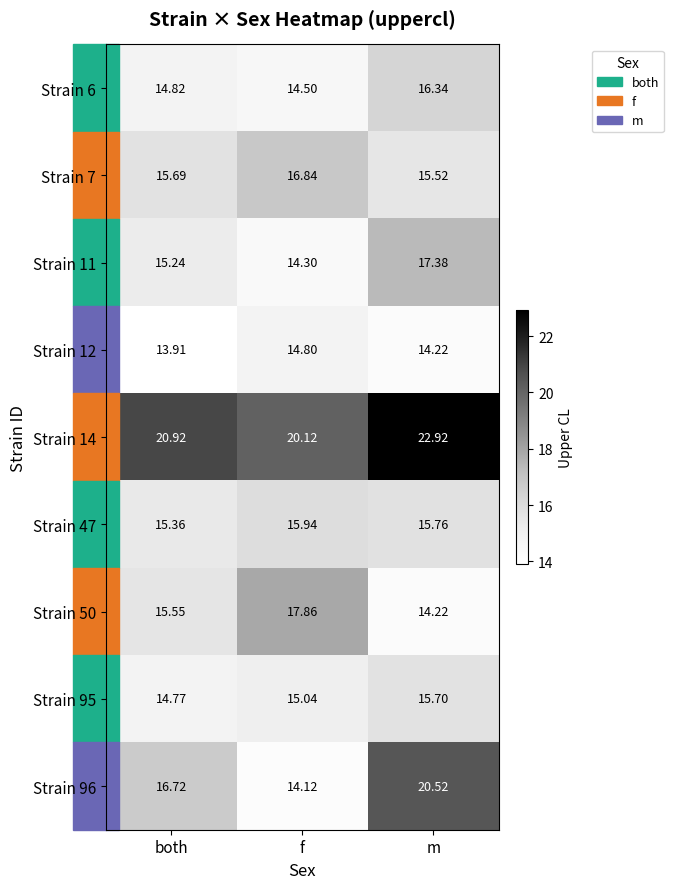

Rank the categories by Strain 50 value from highest to lowest.

f, both, m